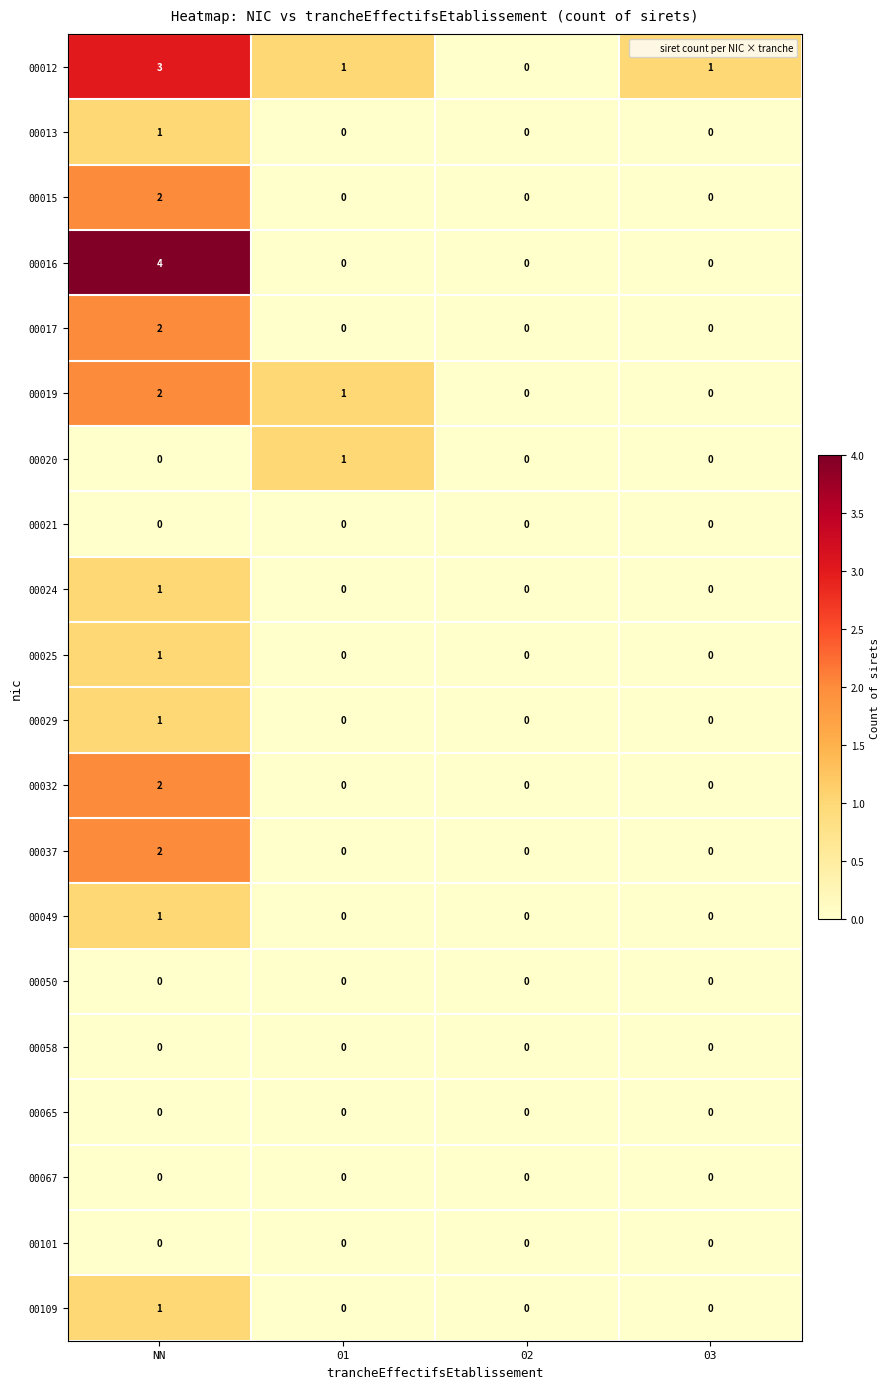

What is the total value across all series at 01?

3